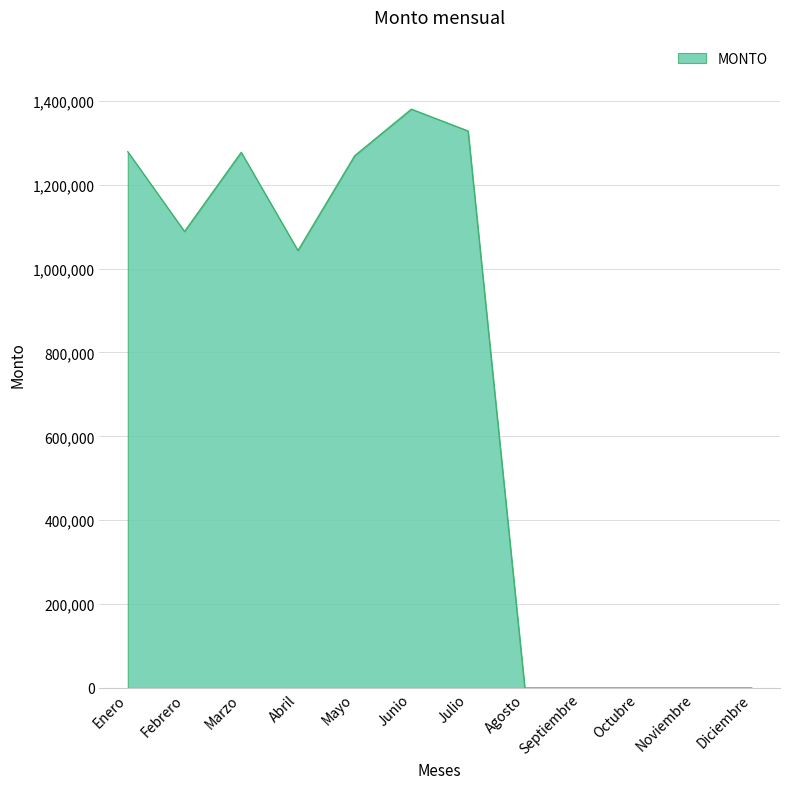

How many values exceed 1088641?

6